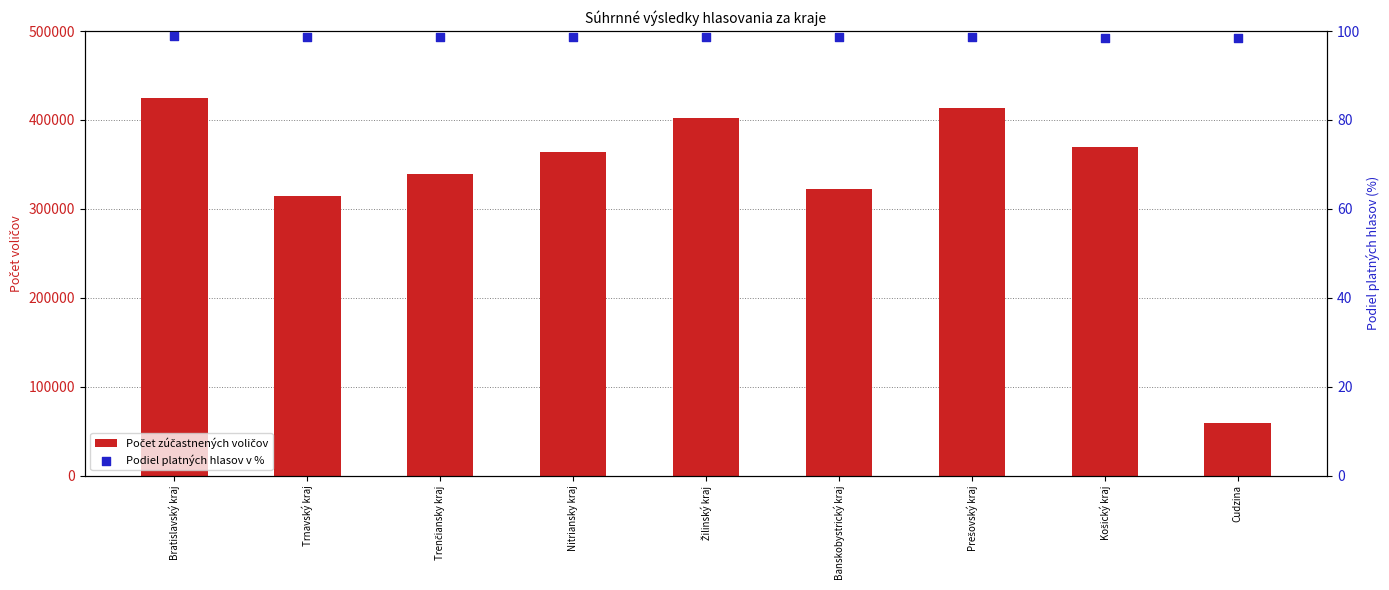

Which series has the largest Y range (max minus min)?

Počet zúčastnených voličov